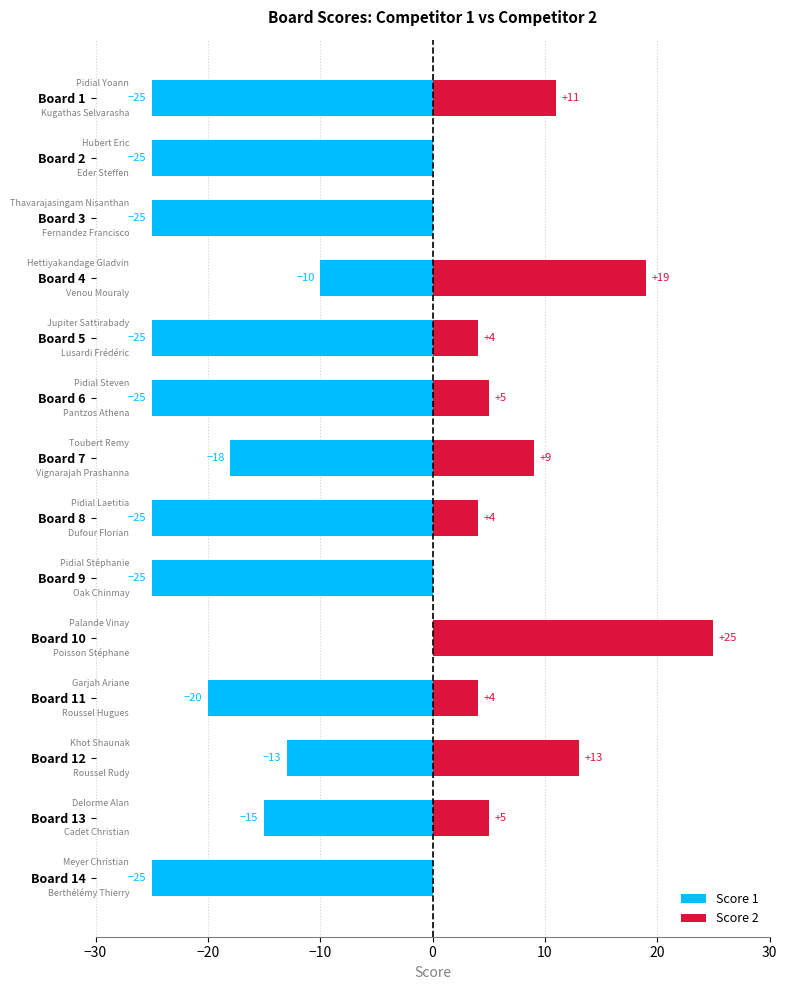

What are all the series names shown in the legend?

Score 1, Score 2